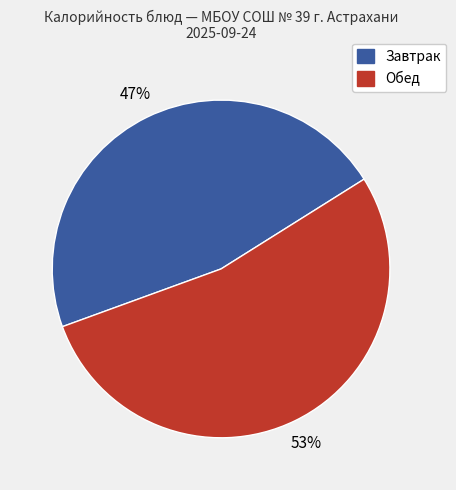

To the nearest percent, what is the average slice percentage?

50%